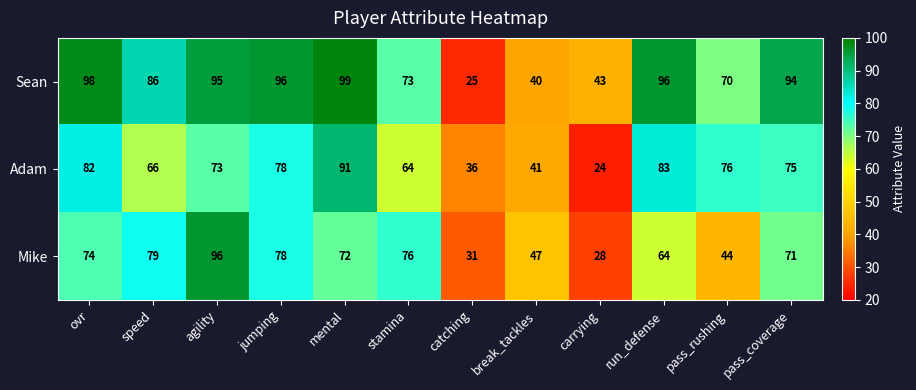

What is the total value across all series at run_defense?

243